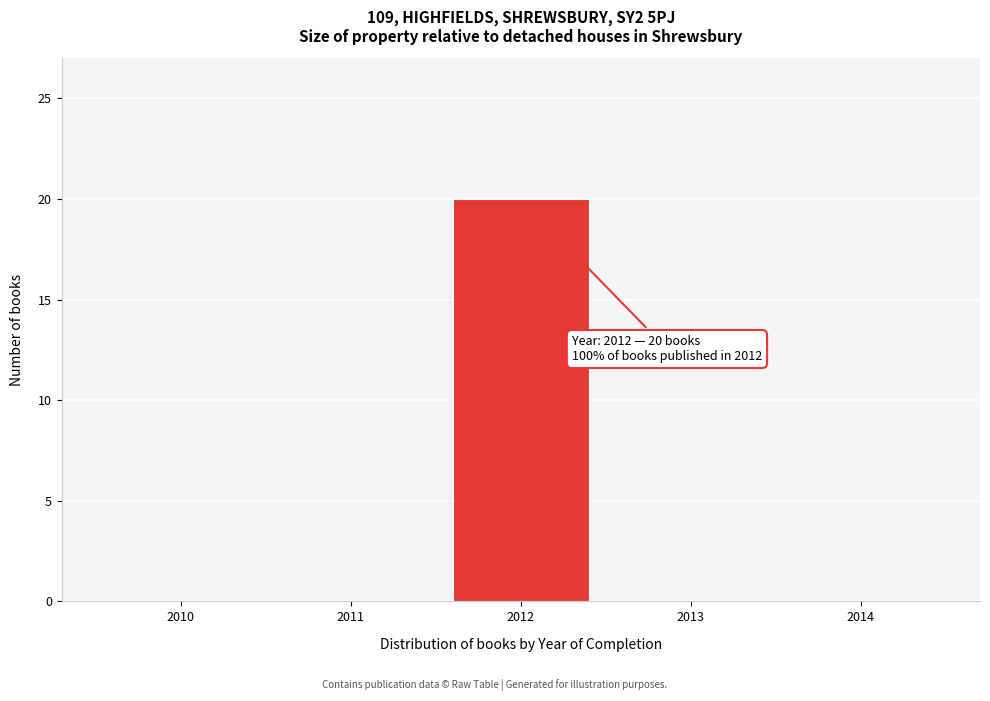

Which range on the x-axis has the tallest bar?

2011.5 to 2012.5